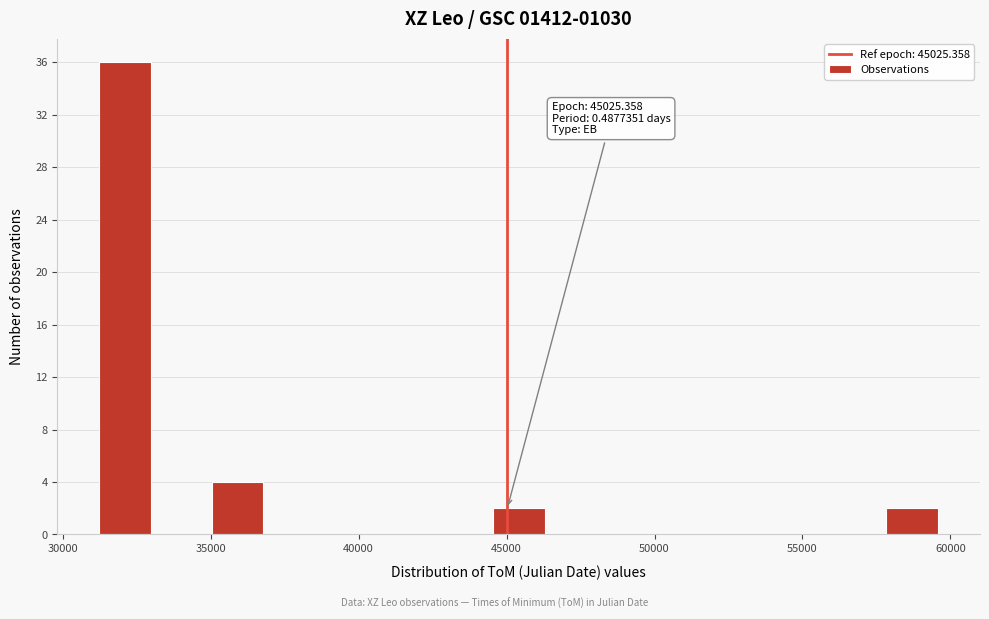

Read against the x-axis, roughly where is the centre of the tallest bar?

32000